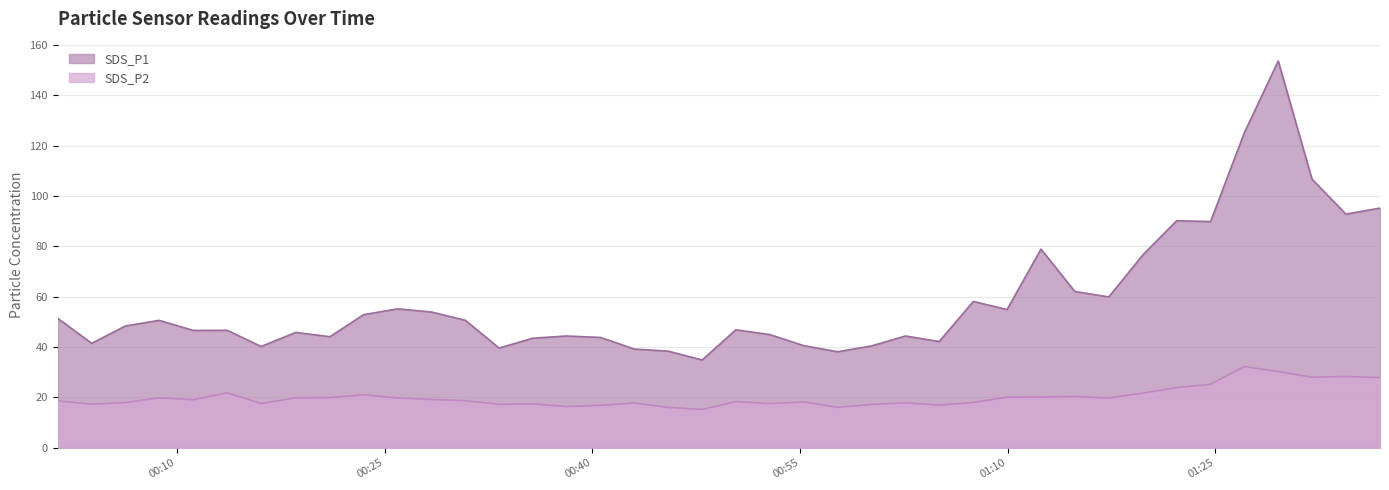

In SDS_P1, how many points are higher than both neighbors (excluding endpoints)?

11